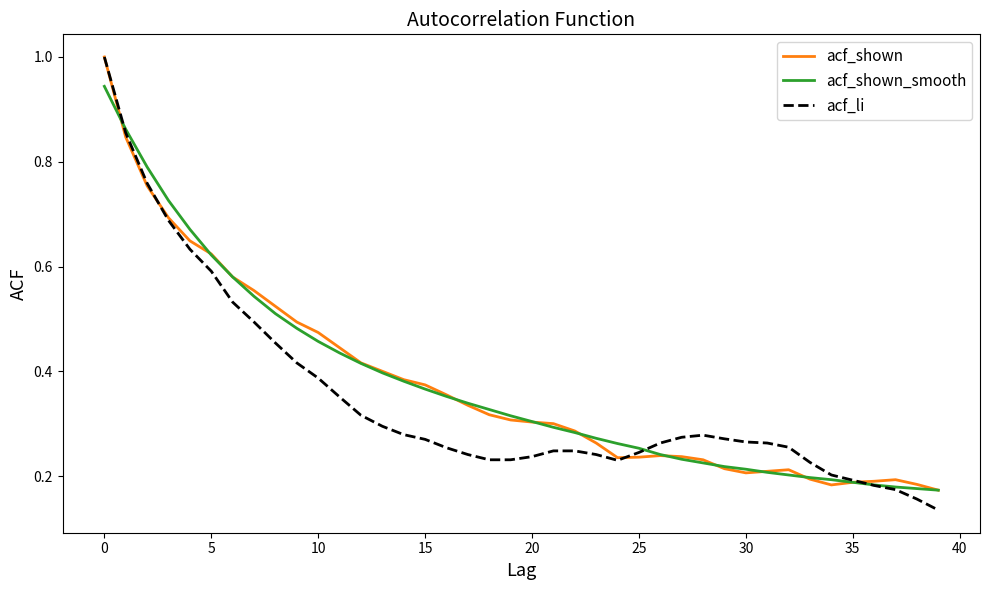

Which series has the largest range (max minus min)?

acf_li